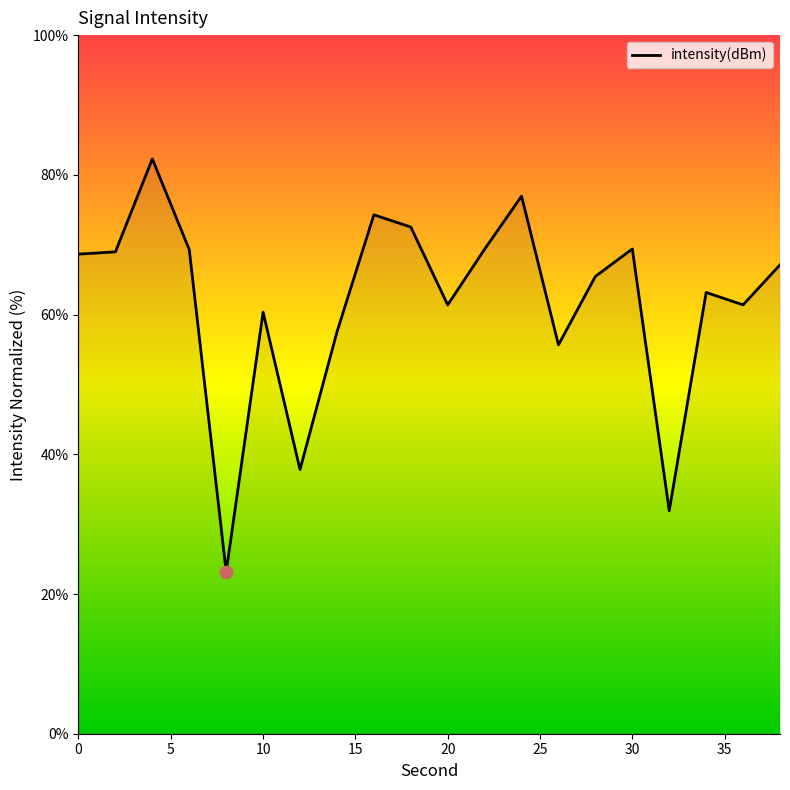

What is the minimum value shown in the chart?

23.2